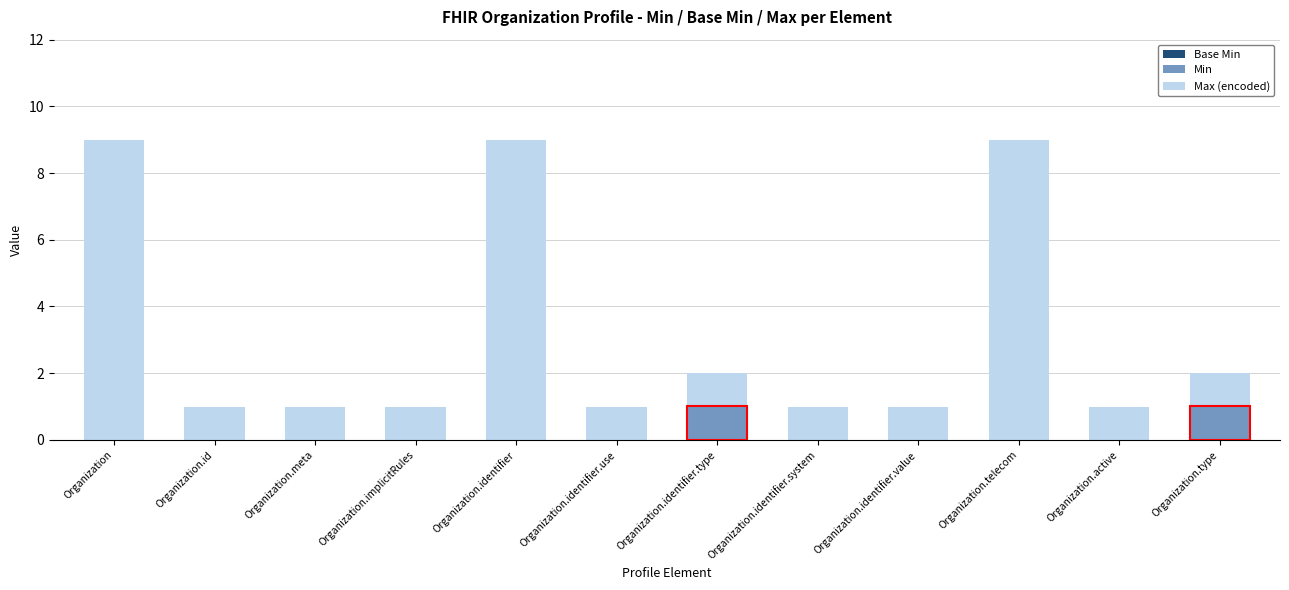

Is it true that Min equals 0 at Organization.active?

True